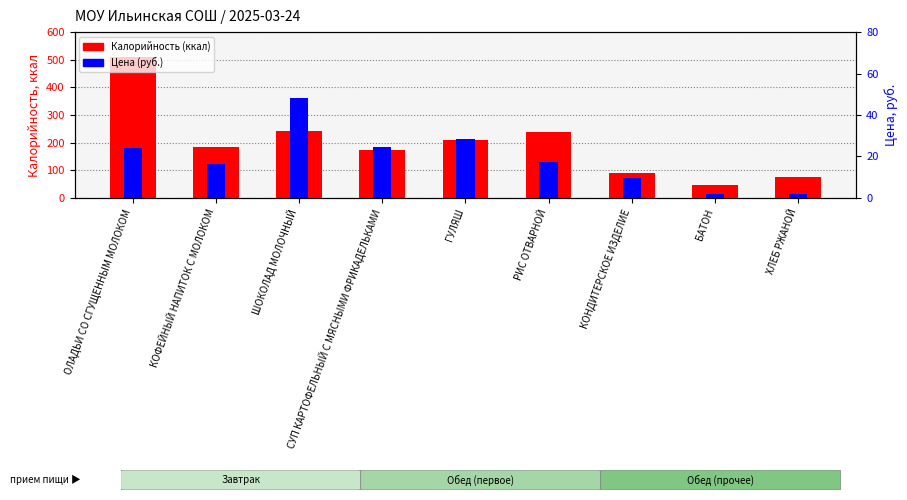

Between СУП КАРТОФЕЛЬНЫЙ С МЯСНЫМИ ФРИКАДЕЛЬКАМИ and РИС ОТВАРНОЙ, which is larger?

РИС ОТВАРНОЙ